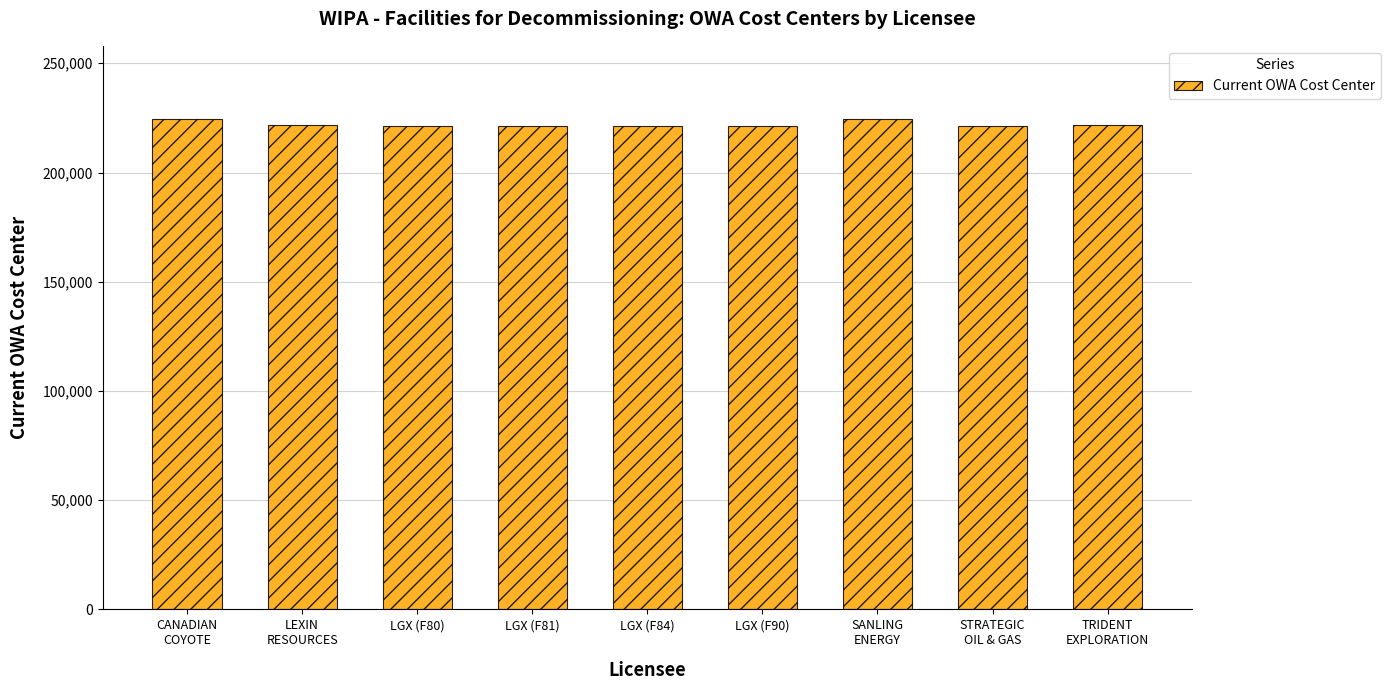

What position from the right is LGX (F90)?

4